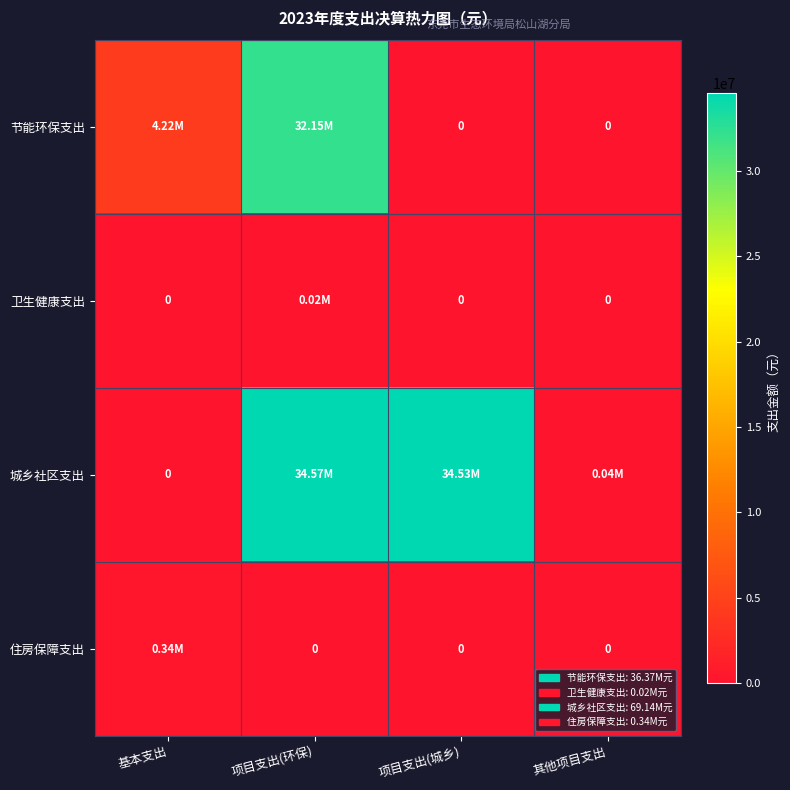

At how many categories does at least one series exceed 34251701?

2